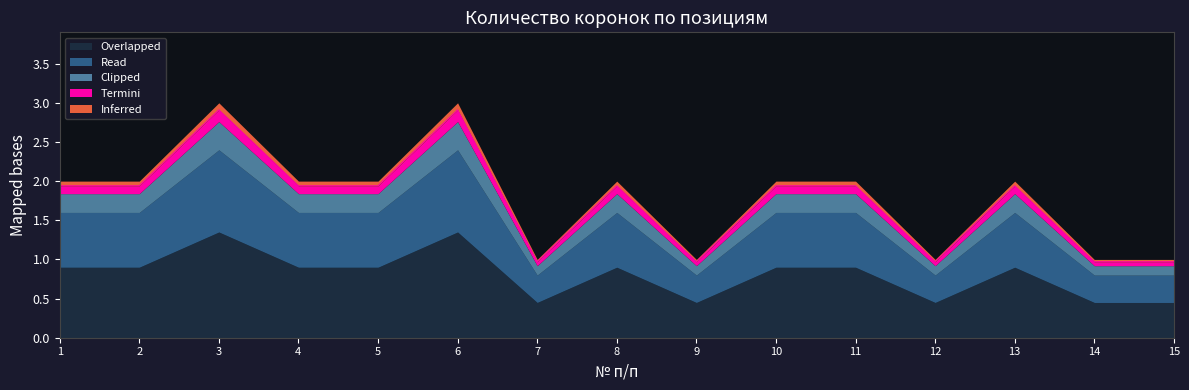

What is the approximate value at 13?

1.9